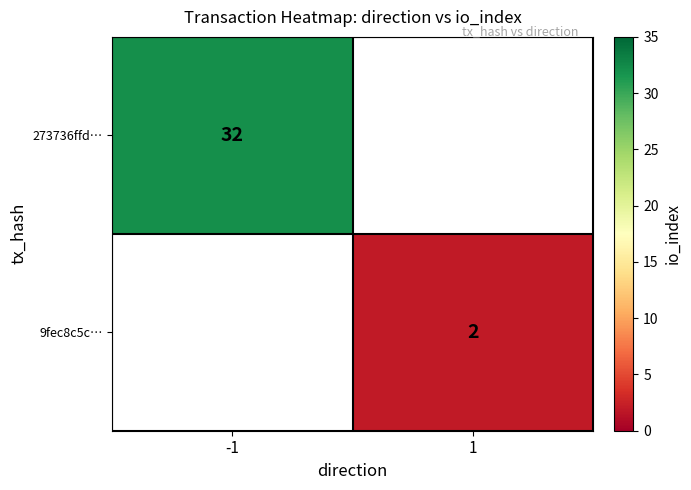

Is the value of 9fec8c5c… at 1 greater than the value of 273736ffd… at -1?

No